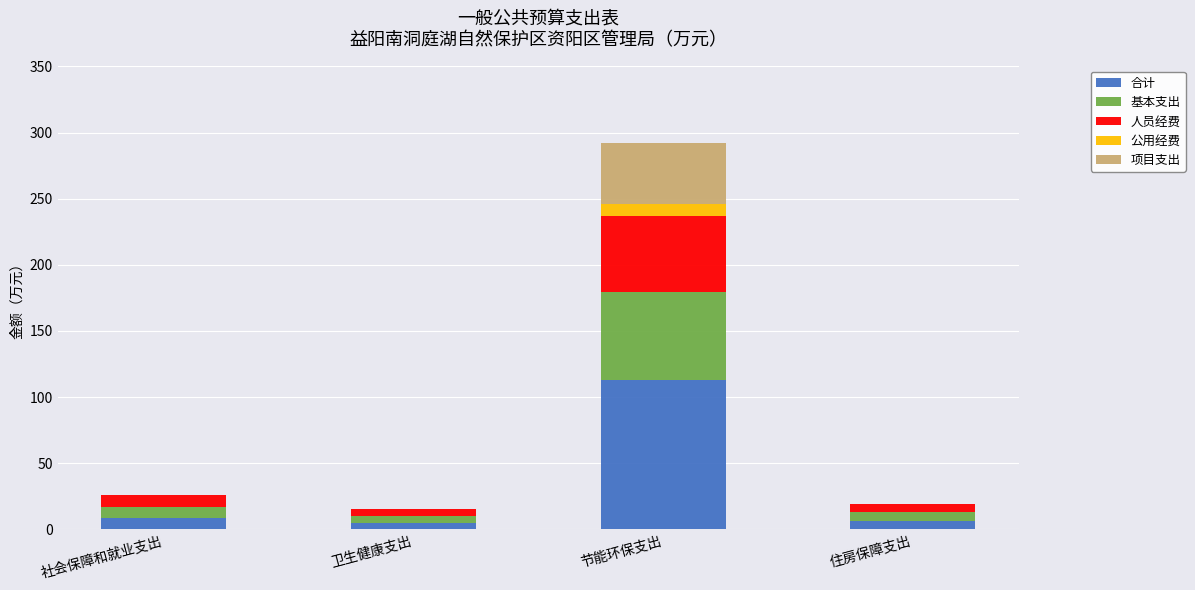

Are the bars grouped side by side (vs. stacked)?

No